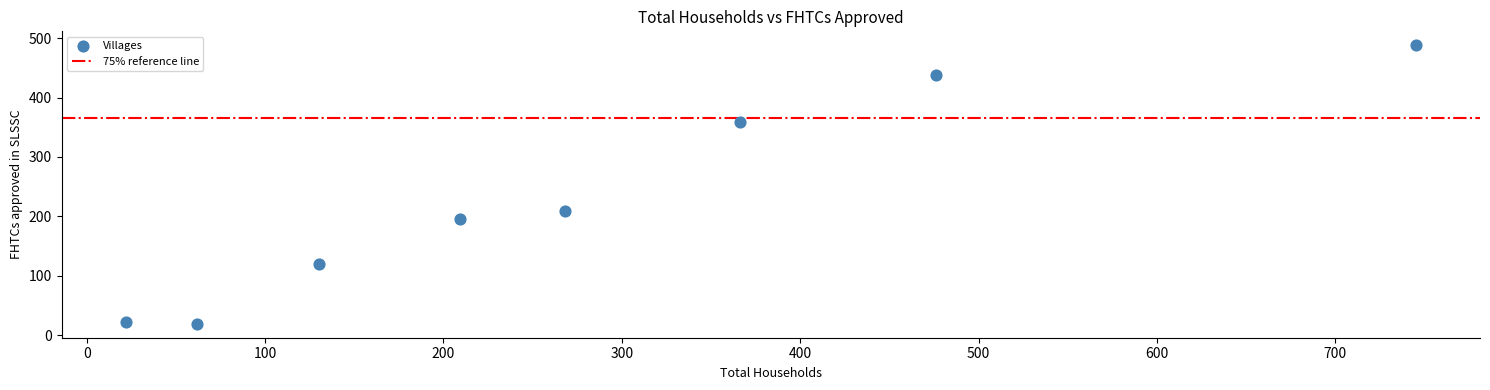

What is the range of Y values (max minus min)?

469